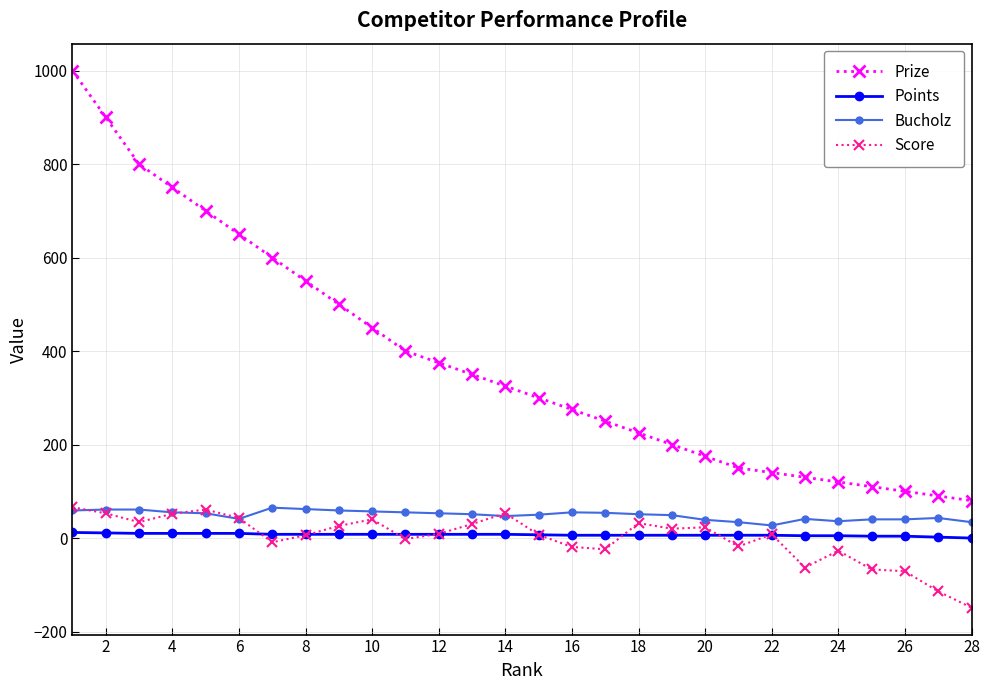

Which series has the largest range (max minus min)?

Prize